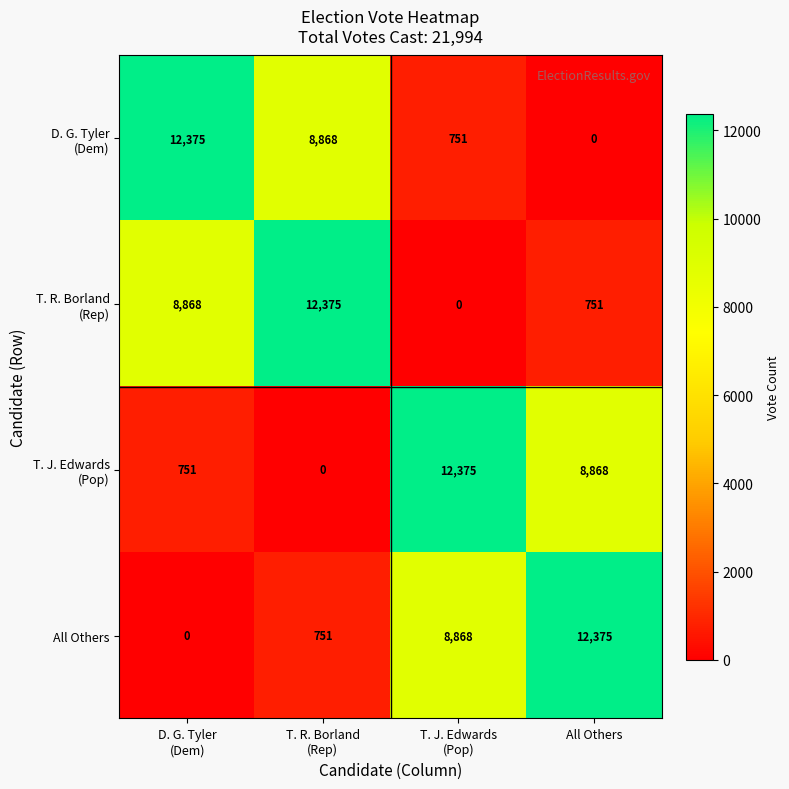

What is the highest value of the All Others series?

12375